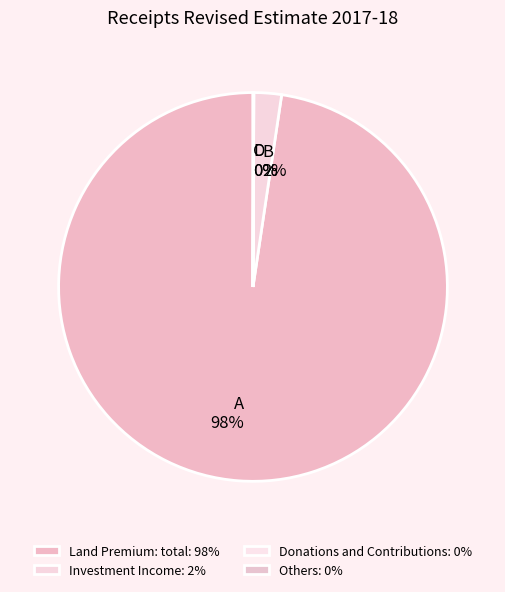

Do B 2% and A 98% together represent more than half of the pie?

Yes